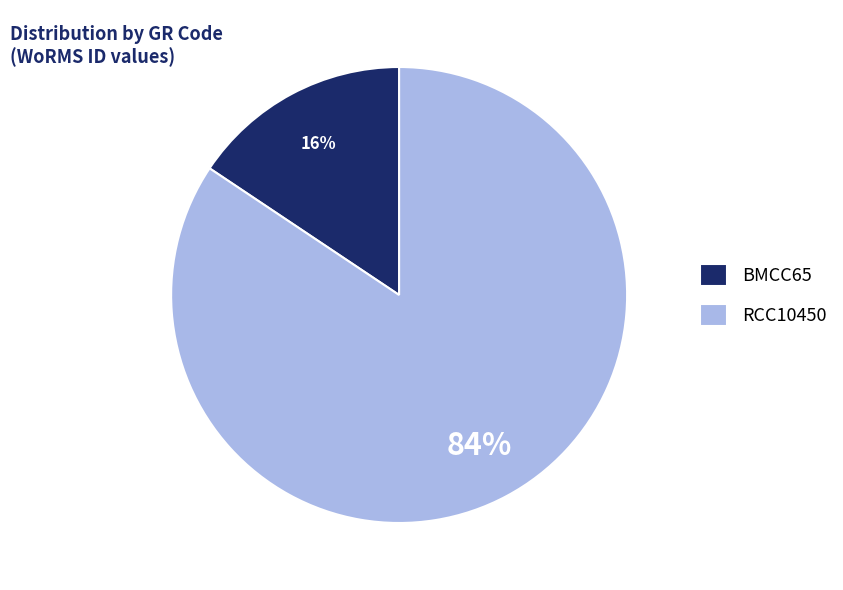

Rank the categories by value from lowest to highest.

BMCC65, RCC10450